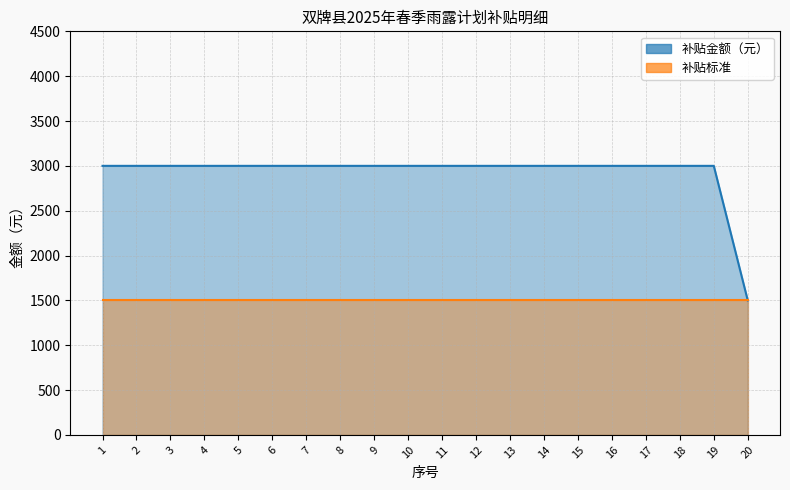

List the labels in order of value, smallest first.

20, 1, 2, 3, 4, 5, 6, 7, 8, 9, 10, 11, 12, 13, 14, 15, 16, 17, 18, 19